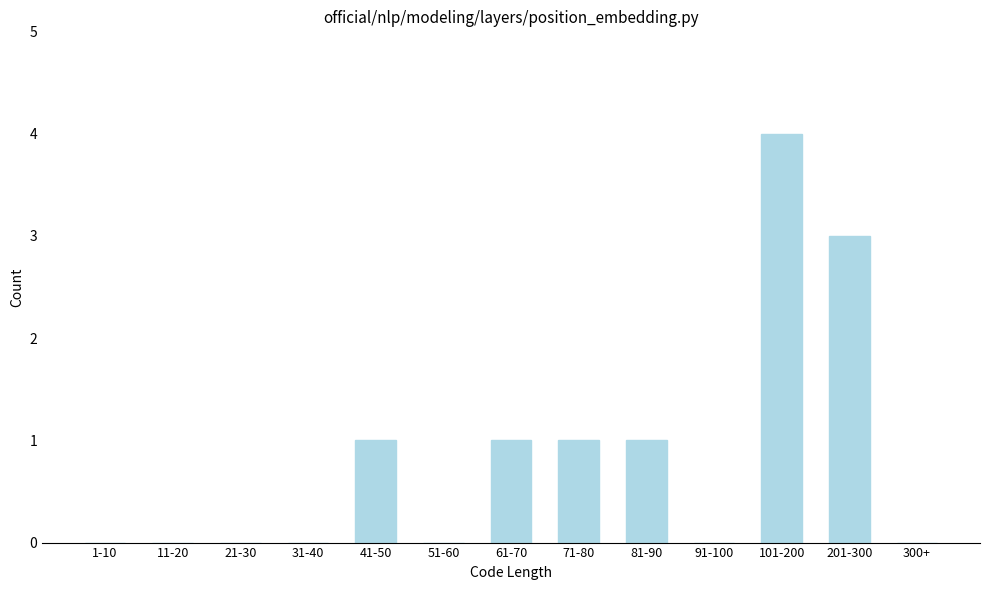

Reading left to right, transcribe all the data shown in this chart.

1-10=0	11-20=0	21-30=0	31-40=0	41-50=1	51-60=0	61-70=1	71-80=1	81-90=1	91-100=0	101-200=4	201-300=3	300+=0